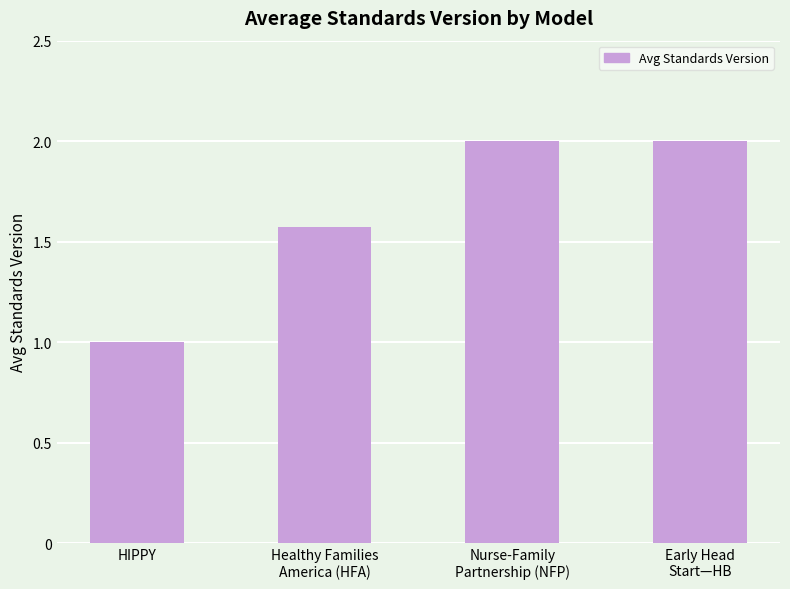

What is the ratio of the value at Early Head
Start—HB to the value at HIPPY?

2.0